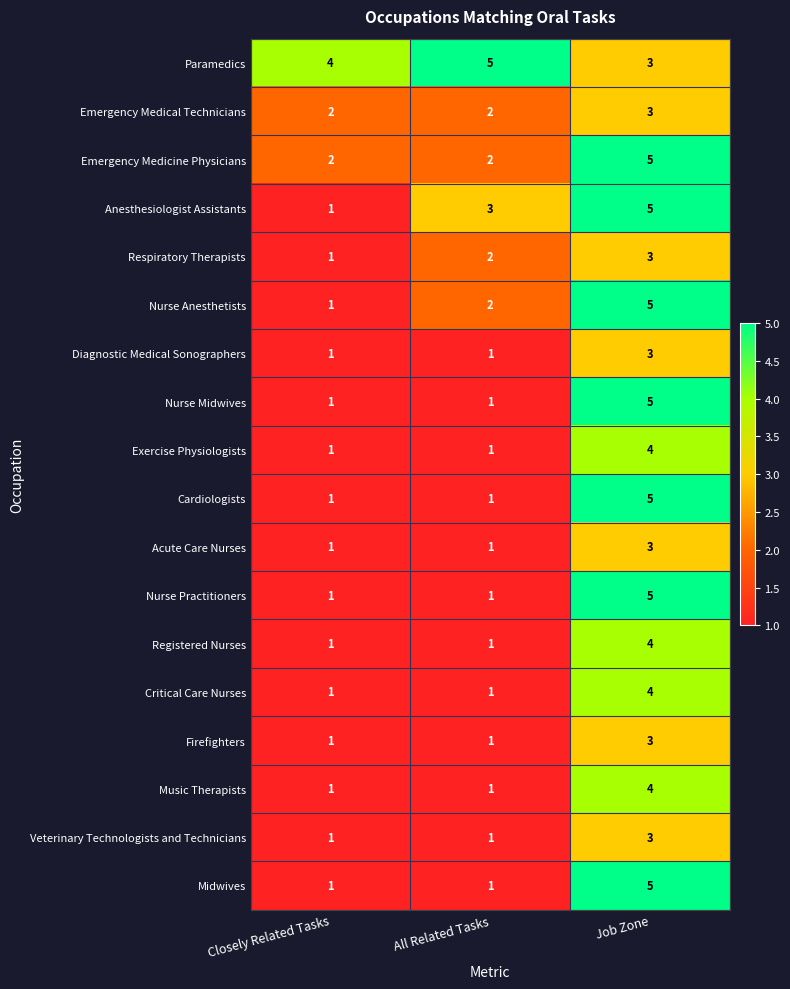

How many data points does each series have?

3